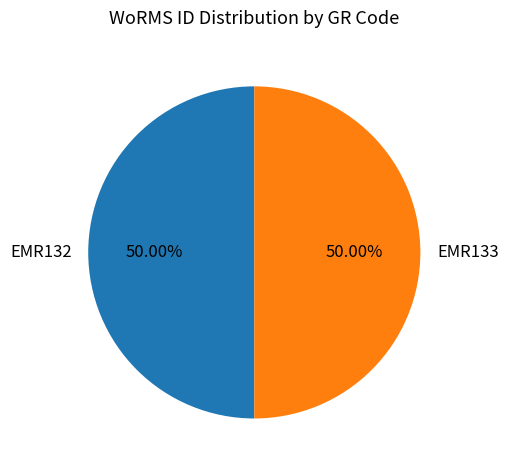

What is the ratio of the value at EMR133 to the value at EMR132?

1.0